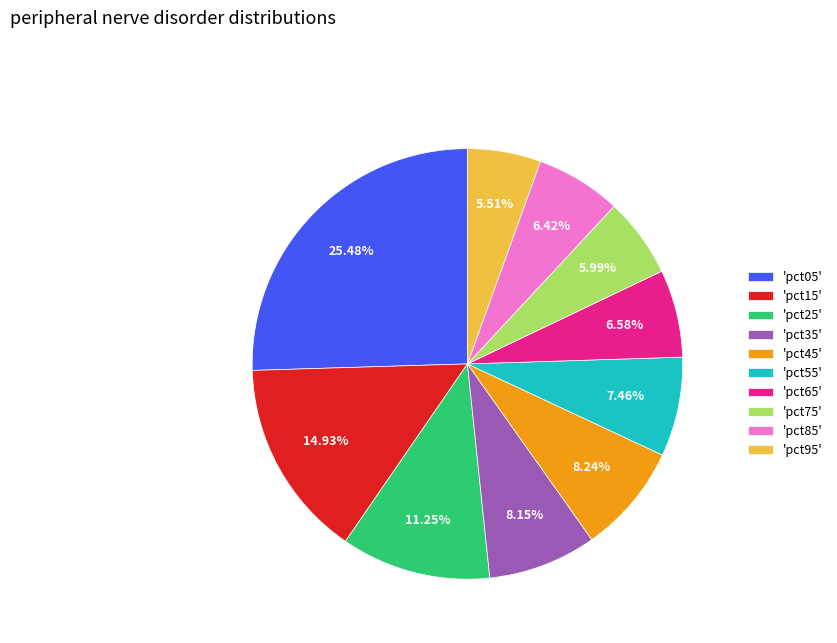

Is there any slice that represents more than half of the pie?

No